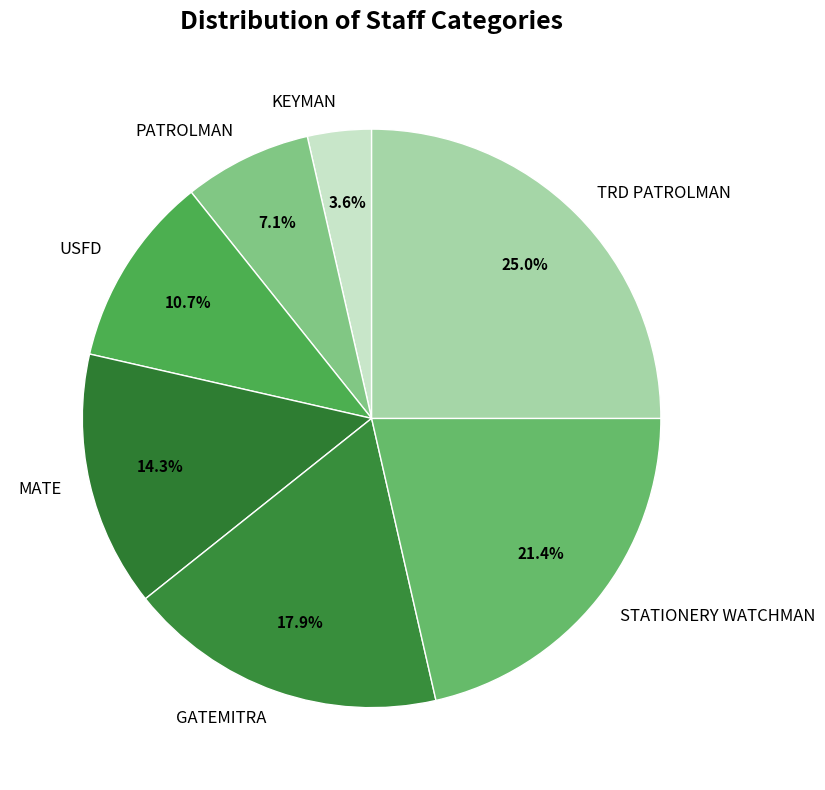

Approximately how many times larger is the value at USFD compared to PATROLMAN?

1.5